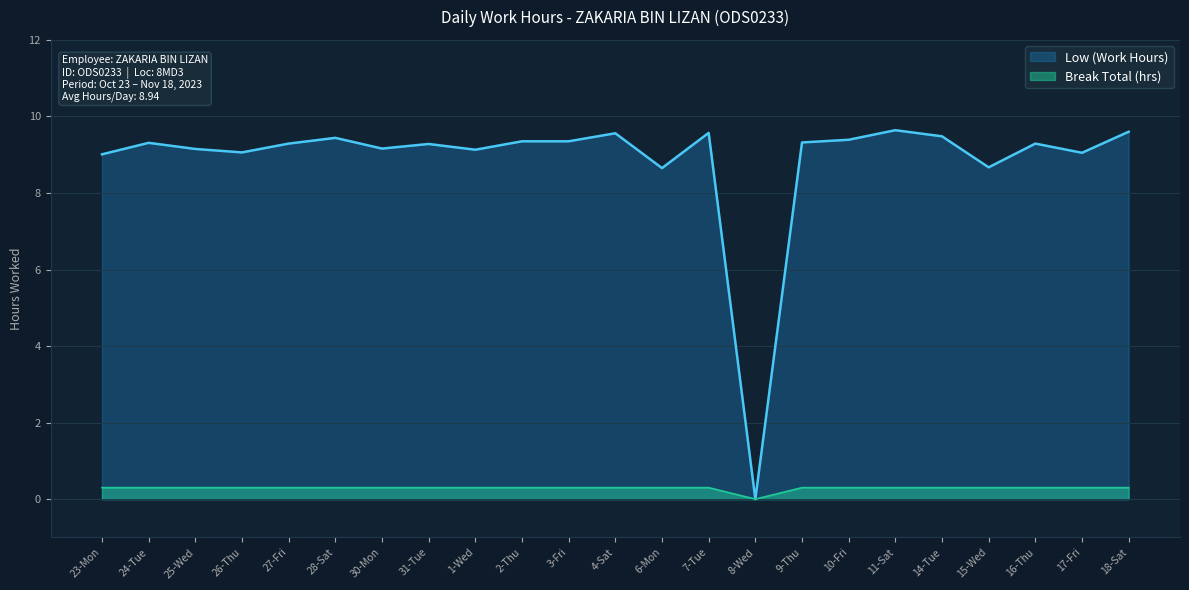

Which label corresponds to the largest value in the chart?

11-Sat